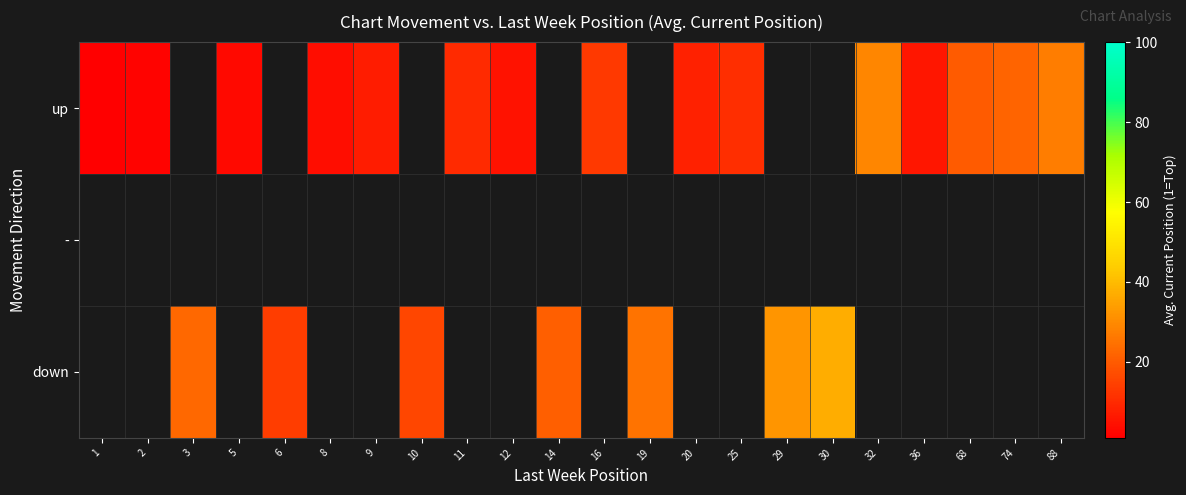

Which has a higher value, 2 or 5?

5